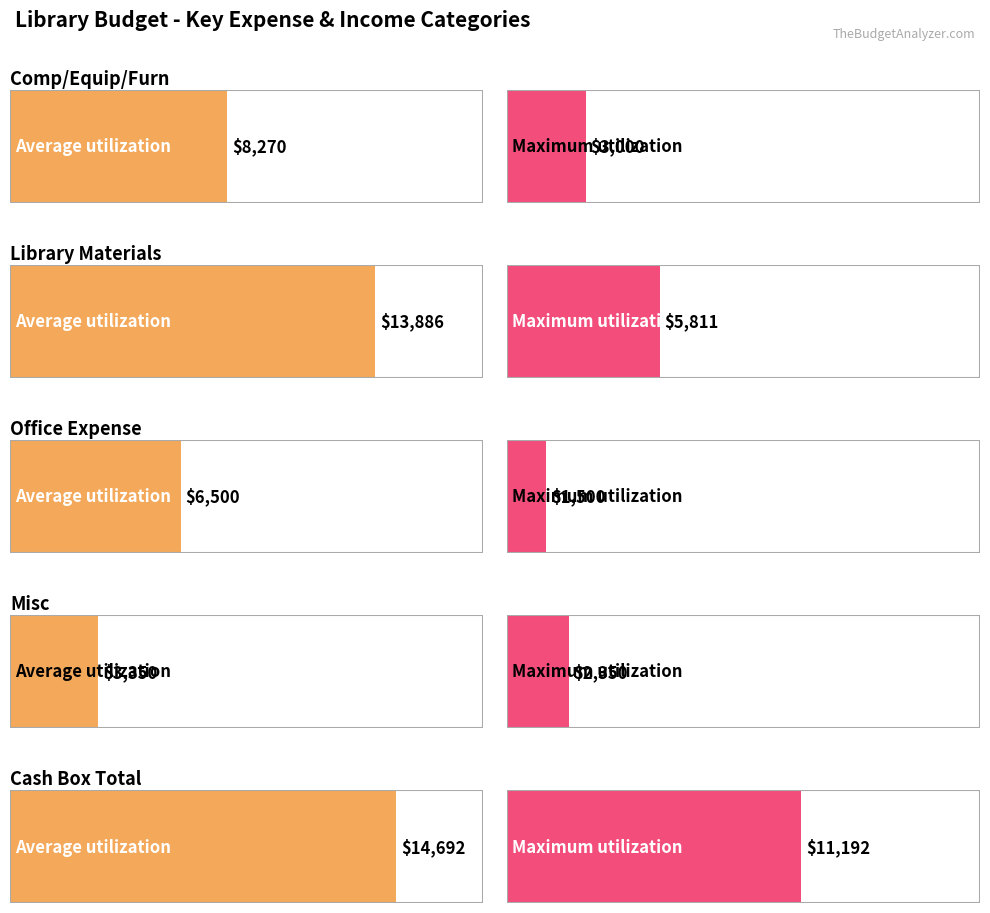

How many values in the Maximum utilization series exceed 3000?

2